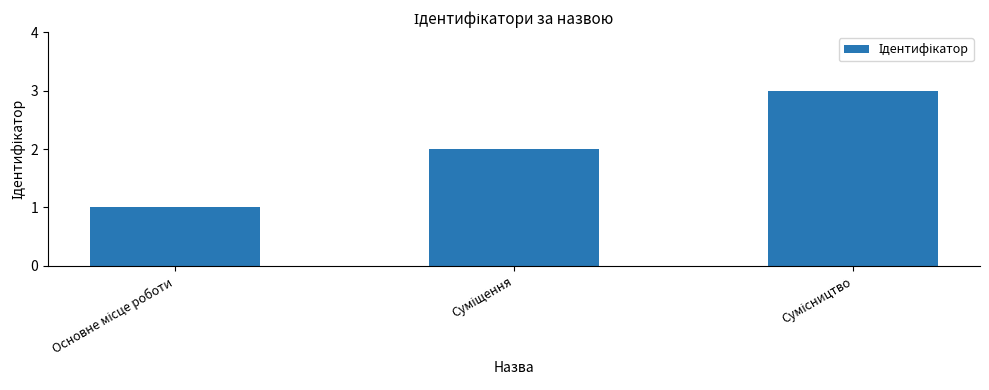

What is the maximum value shown in the chart?

3